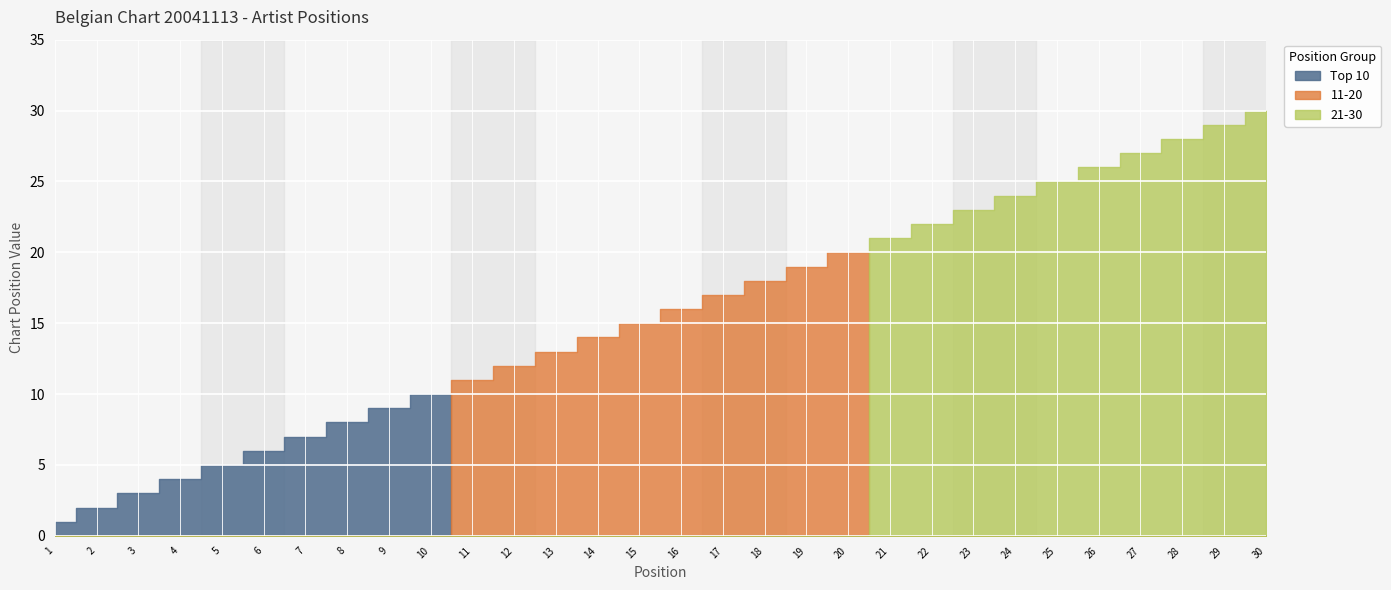

Reading right to left, list all the values displayed in this chart.

Top 10: 10=10	9=9	8=8	7=7	6=6	5=5	4=4	3=3	2=2	1=1
11-20: 10=20	9=19	8=18	7=17	6=16	5=15	4=14	3=13	2=12	1=11
21-30: 10=30	9=29	8=28	7=27	6=26	5=25	4=24	3=23	2=22	1=21